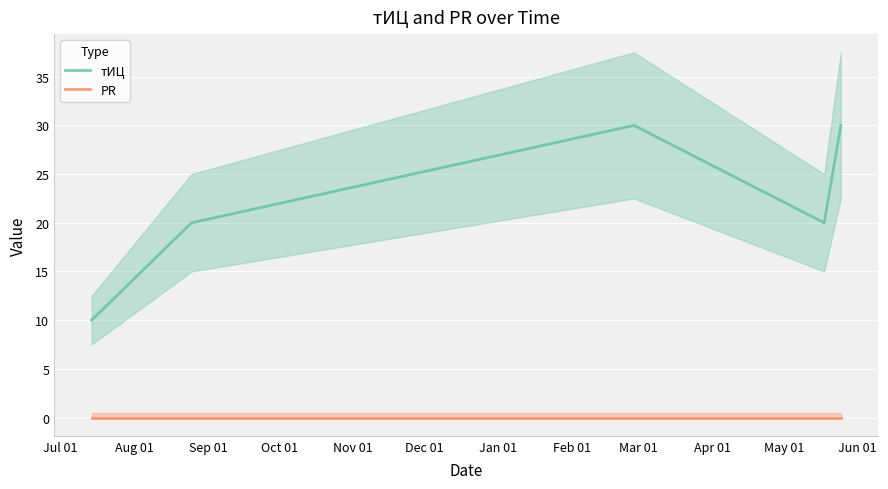

True or false: тИЦ and PR cross at least once.

False